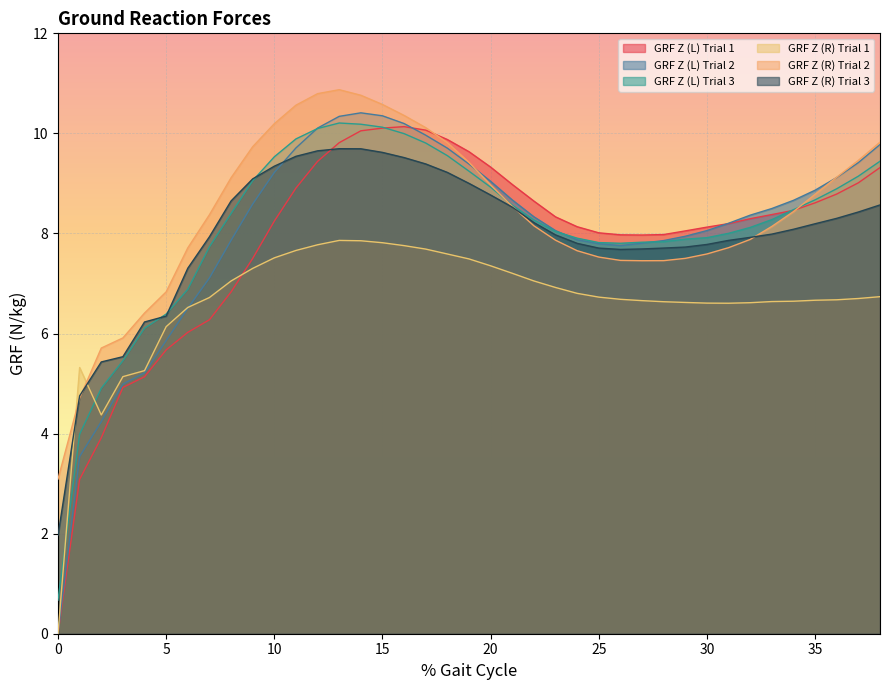

What is the average value of the GRF Z (R) Trial 2 series?

8.4